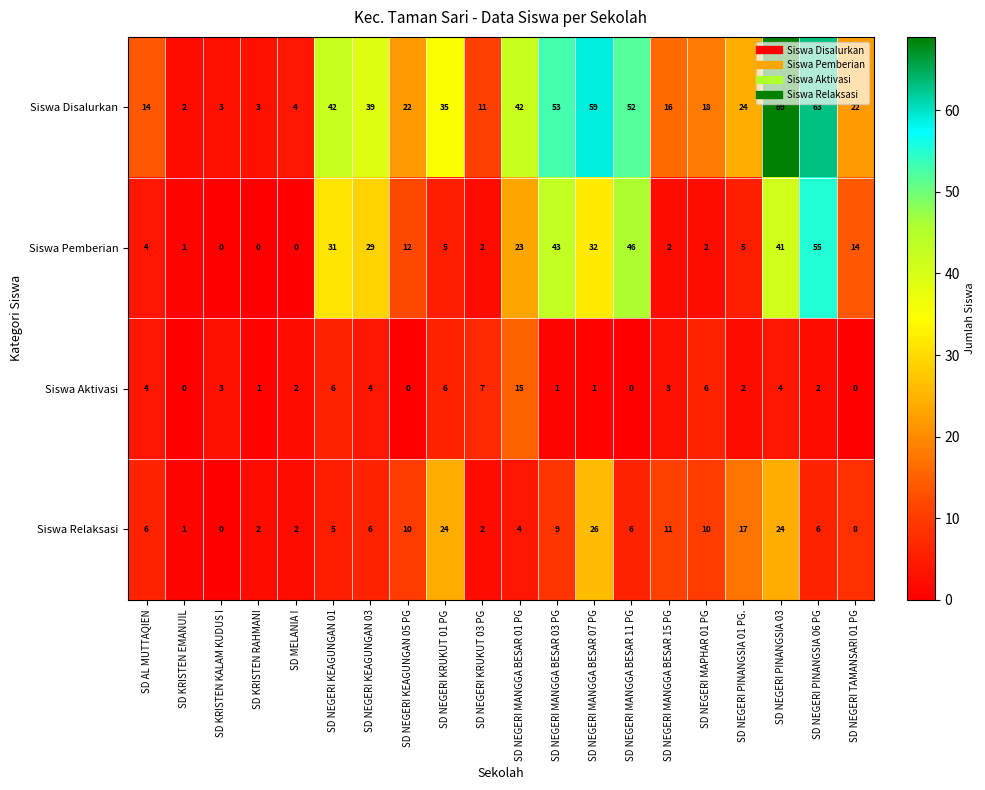

Which series changed the most between SD KRISTEN RAHMANI and SD NEGERI PINANGSIA 03?

Siswa Disalurkan